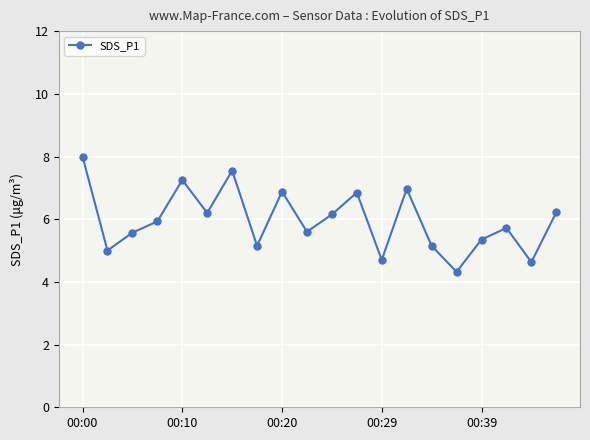

What is the average value?

6.0